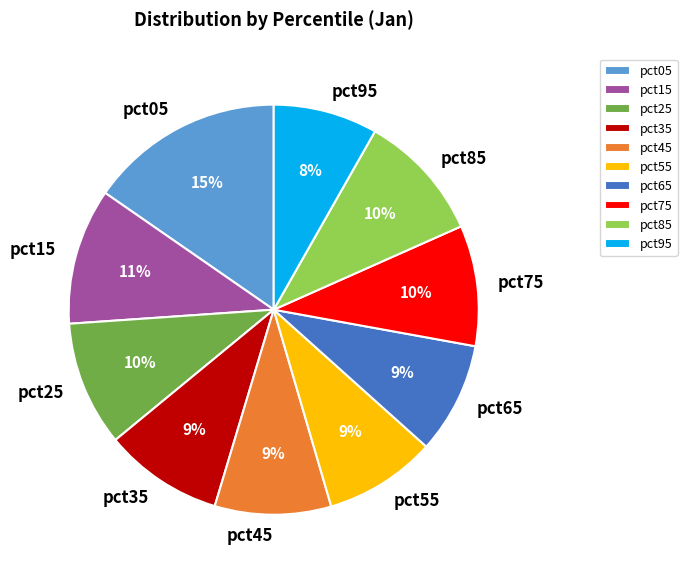

To the nearest percent, what is the combined percentage of pct95 and pct15?

19%